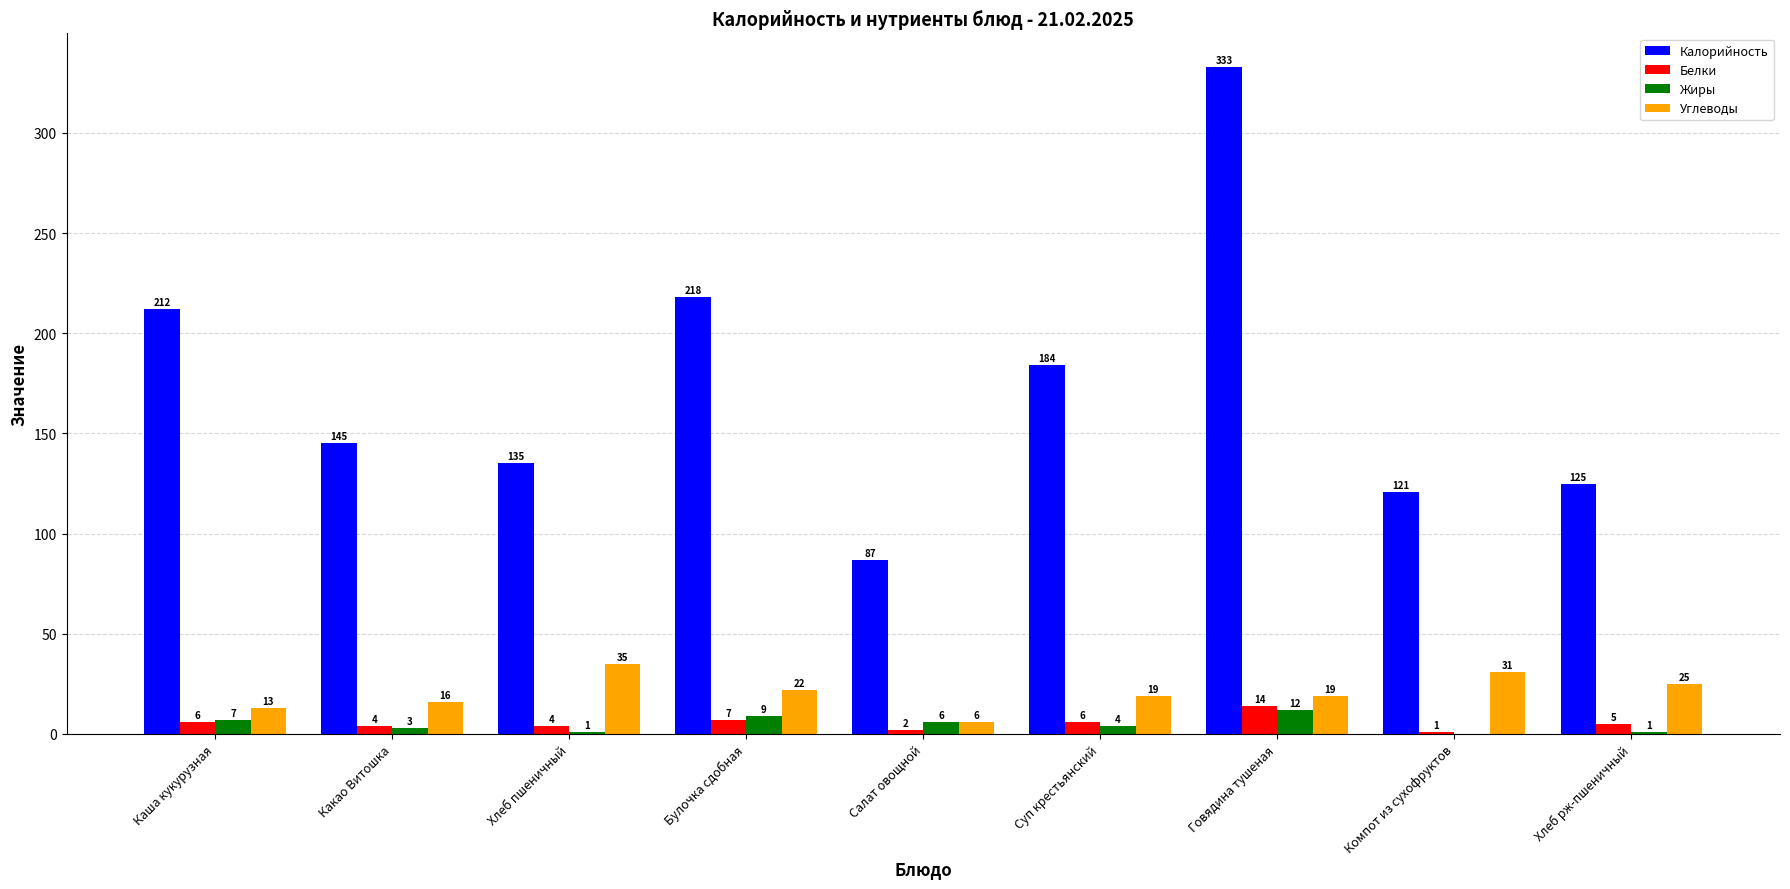

How many groups of bars are there?

9